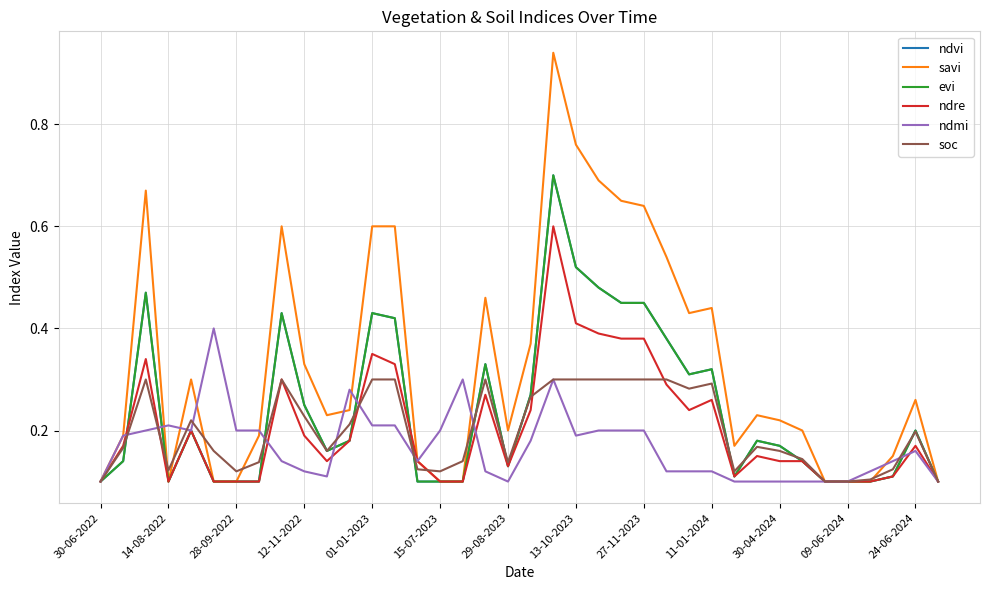

Is this an area chart (filled region under the line)?

No